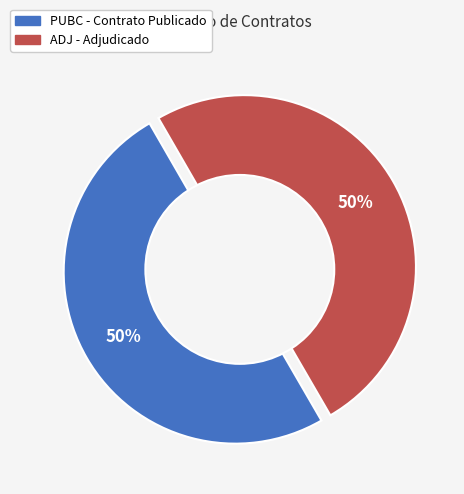

Which category has the smallest portion of the pie?

ADJ